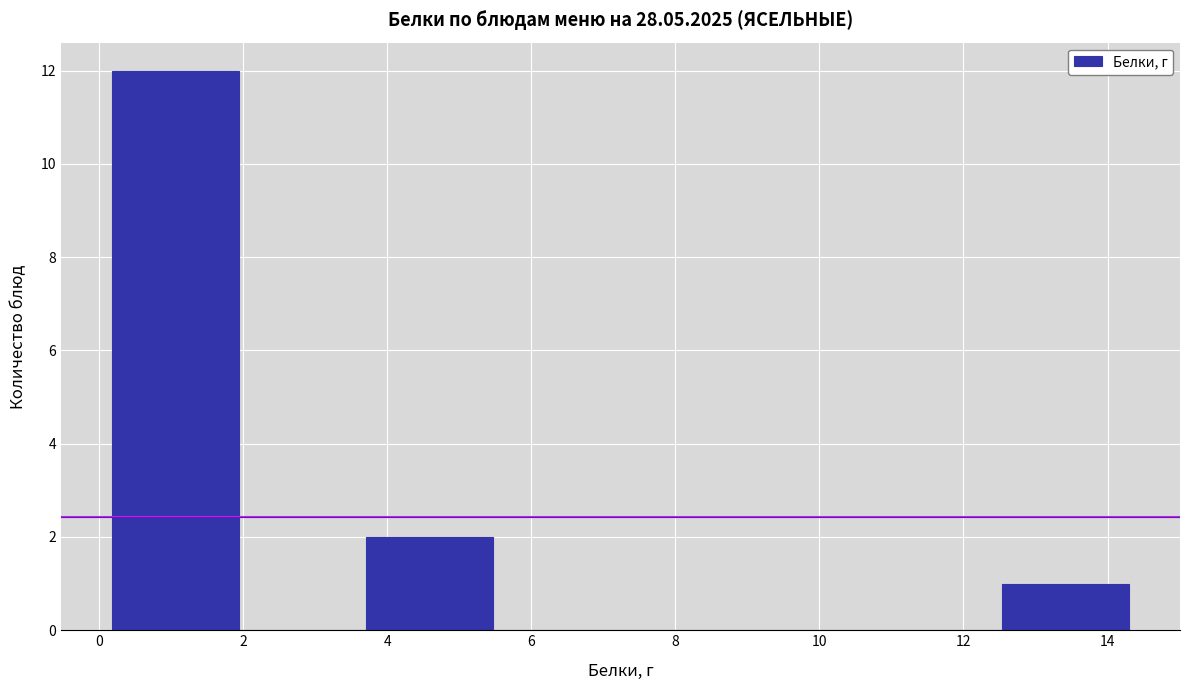

What is the height of the bar covering 3.8 to 5.4 on the x-axis? Neither the bar edges nor the heights are printed on the chart, so give them approximately, as read against the axes.

2